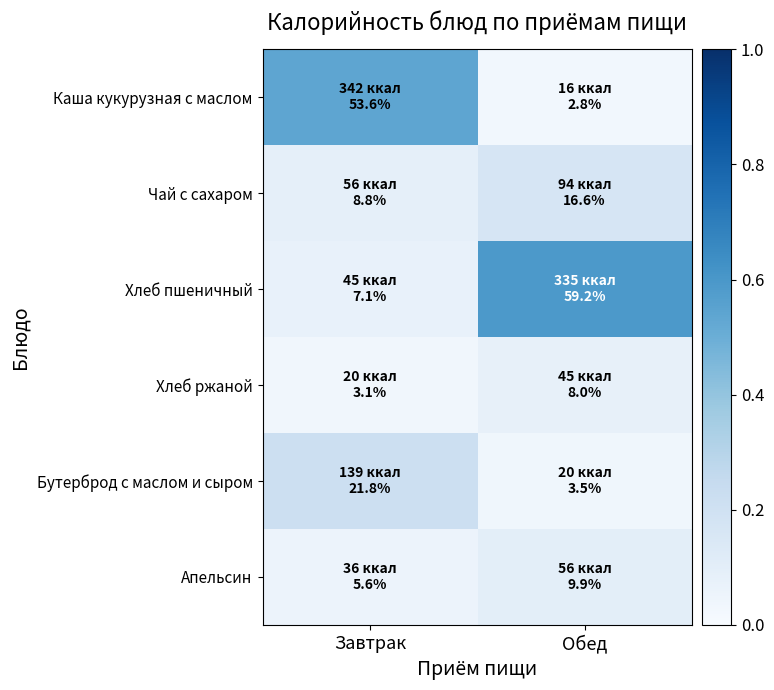

Which series has the largest range (max minus min)?

Хлеб пшеничный